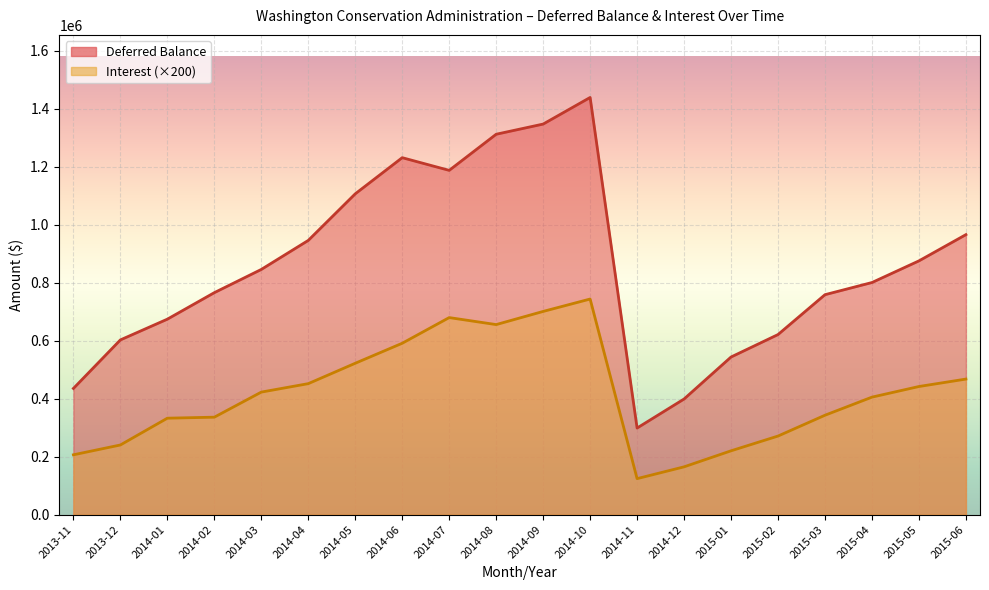

Count the number of data series in this chart.

2